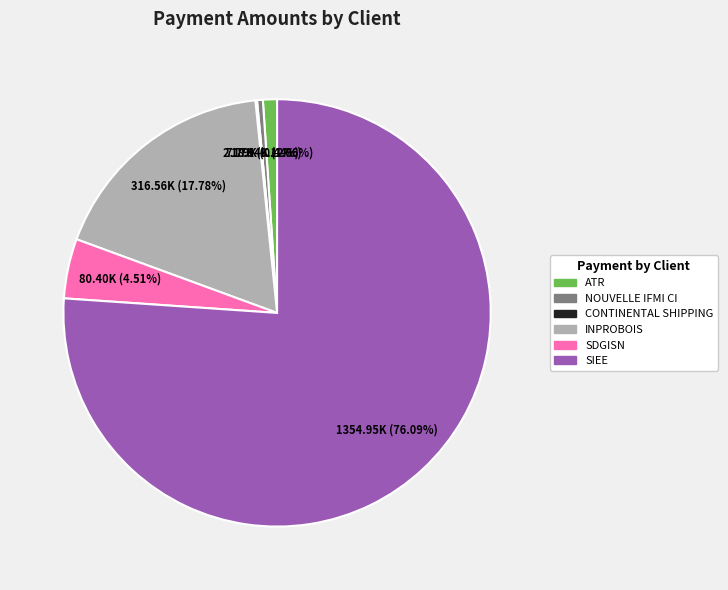

To the nearest percent, what portion does SDGISN represent?

5%